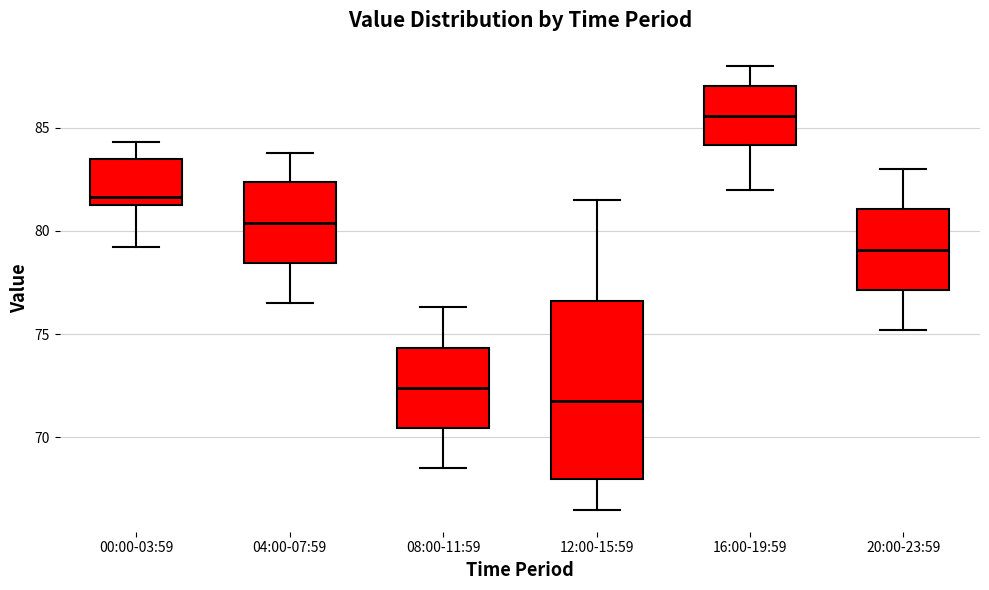

Reading left to right, read every box against the y-axis: the position of its median line, the range the box covers, and the ends of its whiskers. The values are not printed on the chart, so give them approximately, as read against the axis.

00:00-03:59: median 81.5 (just above the box's lower edge), box 81.5 to 83.5, whiskers 79.0 to 84.5
04:00-07:59: median 80.5, box 78.5 to 82.5, whiskers 76.5 to 84.0
08:00-11:59: median 72.5, box 70.5 to 74.5, whiskers 68.5 to 76.5
12:00-15:59: median 72.0, box 68.0 to 76.5, whiskers 66.5 to 81.5
16:00-19:59: median 85.5, box 84.0 to 87.0, whiskers 82.0 to 88.0
20:00-23:59: median 79.0, box 77.0 to 81.0, whiskers 75.0 to 83.0